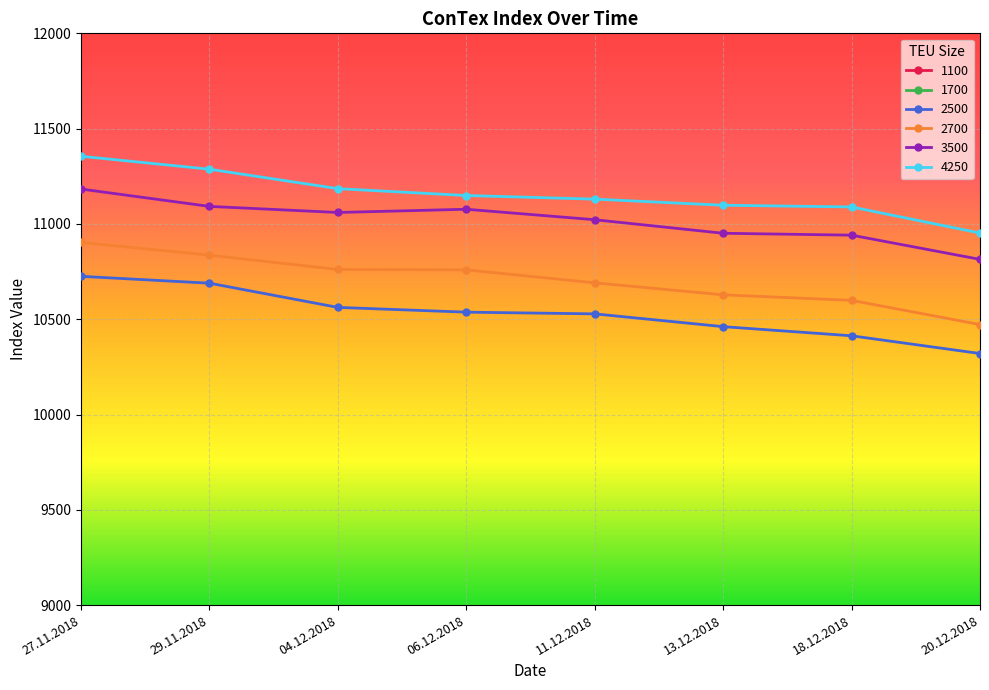

Reading left to right, list all the values displayed in this chart.

1100: 6500	6496	6489	6488	6456	6438	6414	6410
1700: 8240	8155	8034	7935	7861	7782	7733	7640
2500: 10725	10689	10562	10537	10528	10461	10413	10320
2700: 10903	10836	10761	10759	10691	10628	10599	10472
3500: 11183	11092	11060	11077	11022	10951	10941	10814
4250: 11355	11287	11185	11149	11130	11098	11089	10952